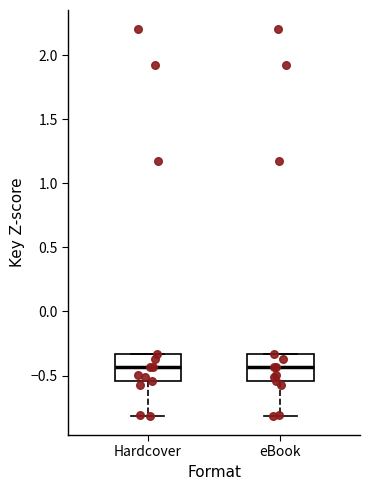

Reading left to right, transcribe this box plot: for each box, give where its median line is, the range the box spans, and where its two whiskers end, as read against the y-axis. The values are not printed on the chart, so give them approximately, as read against the axis.

Hardcover: median -0.45, box -0.55 to -0.35, whiskers -0.80 to -0.35
eBook: median -0.45, box -0.55 to -0.35, whiskers -0.80 to -0.35